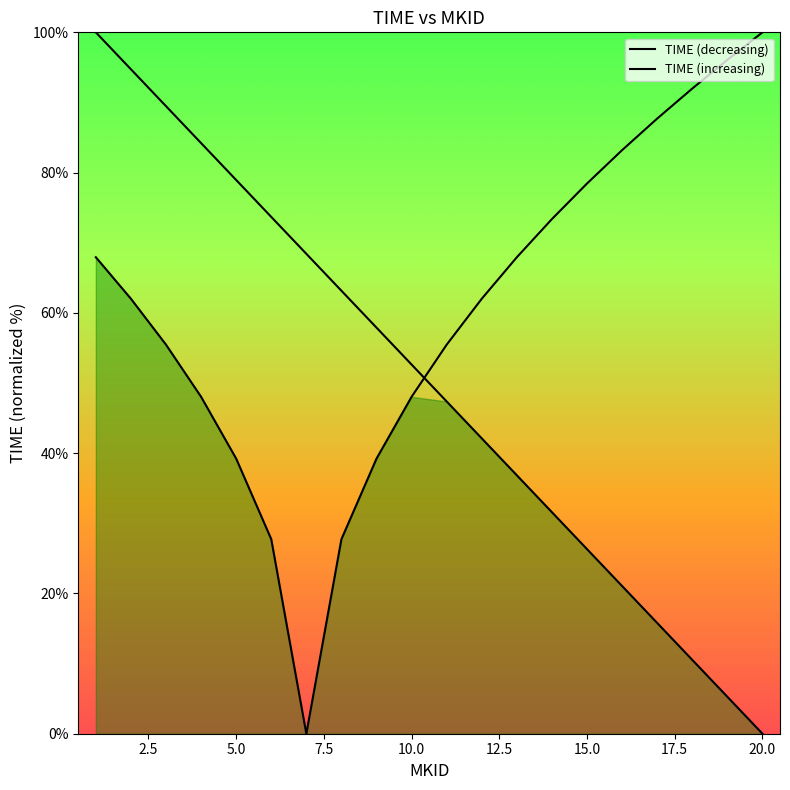

Between 10 and 8, which is larger?

8